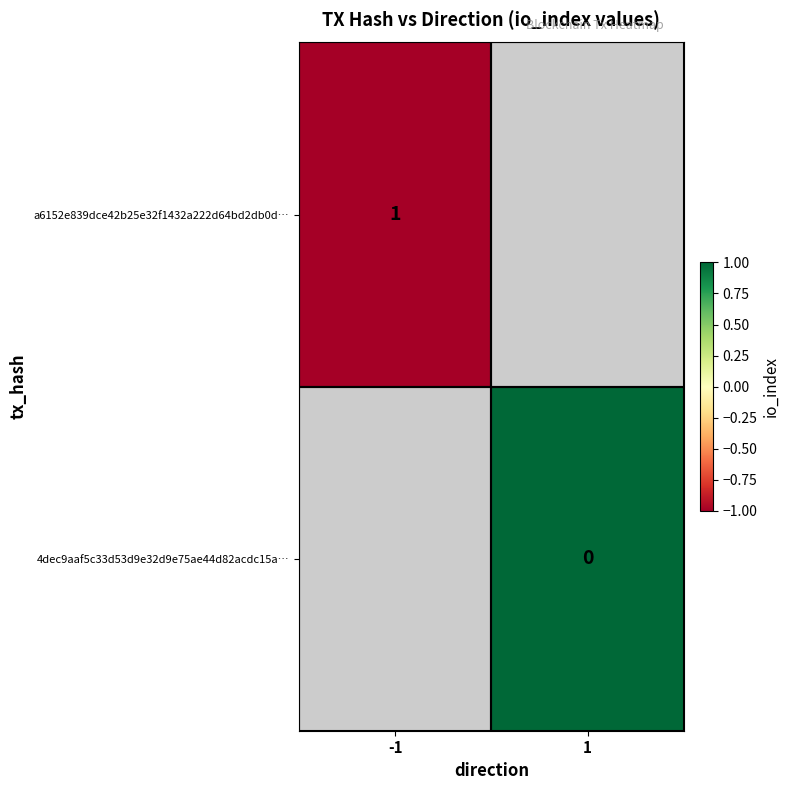

Is the value of a6152e839dce42b25e32f1432a222d64bd2db0d… at -1 greater than the value of 4dec9aaf5c33d53d9e32d9e75ae44d82acdc15a… at 1?

Yes